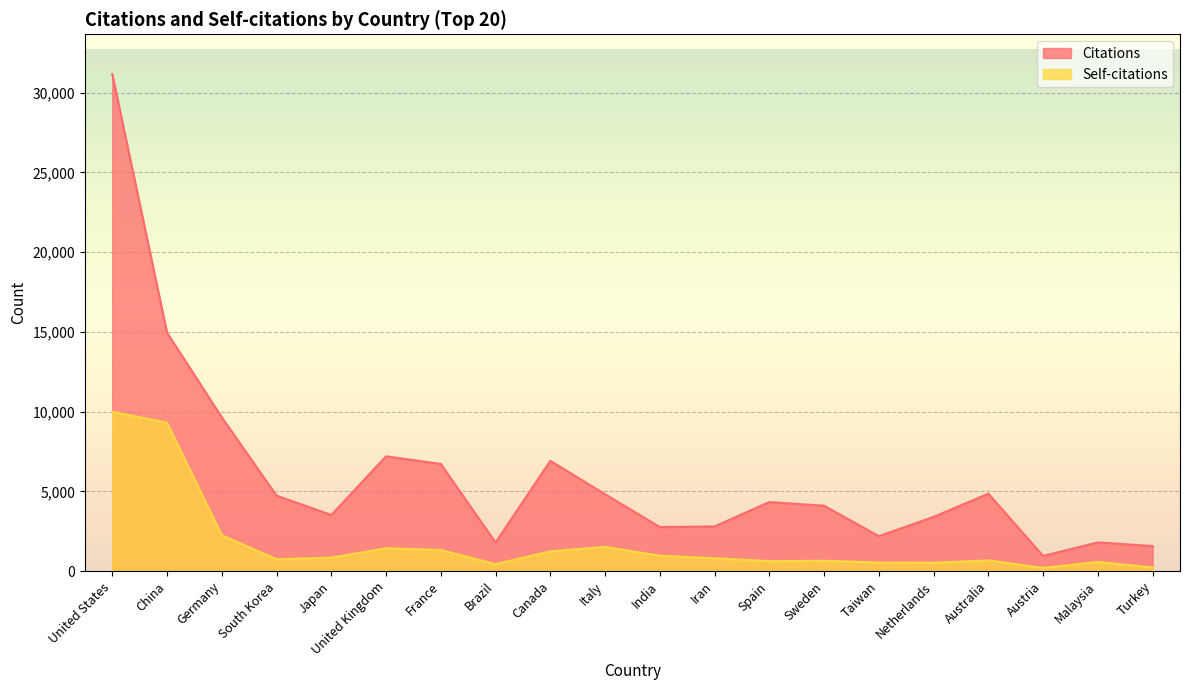

List the series in order of their overall mean, lowest first.

Self-citations, Citations